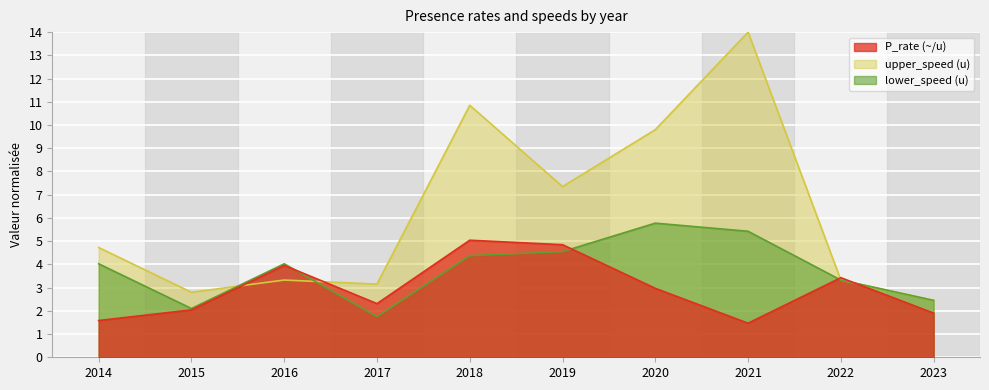

Is it true that lower_speed equals 4.4 at 2018?

True